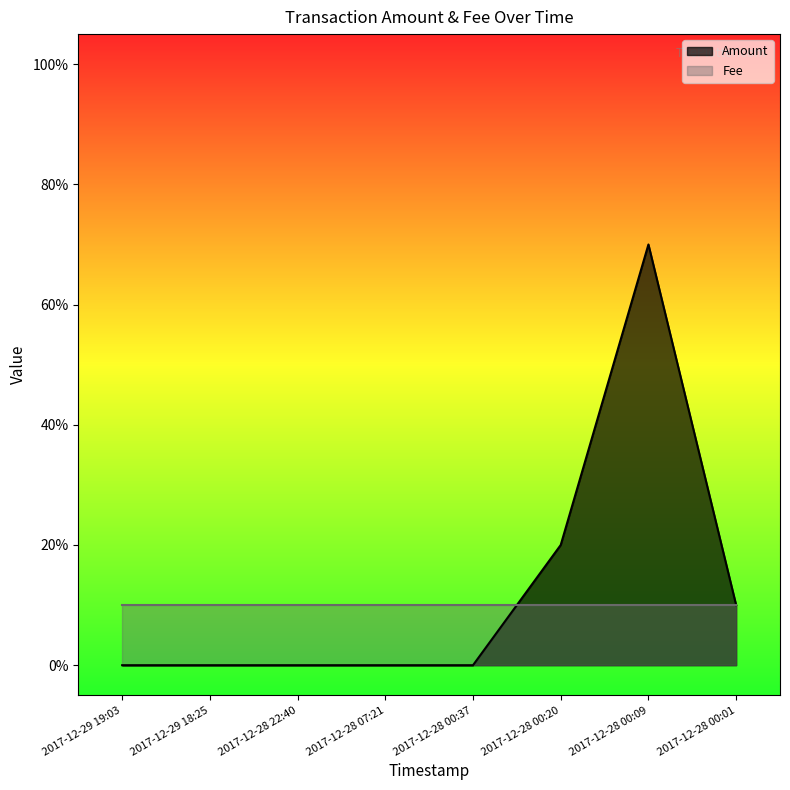

What is the label of the 4th point from the left?

2017-12-28 07:21